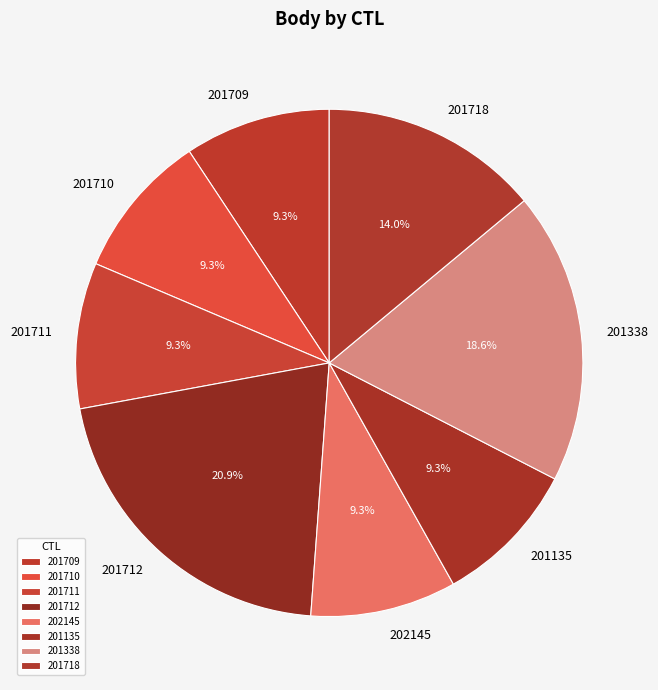

Which category has the biggest portion of the pie?

201712